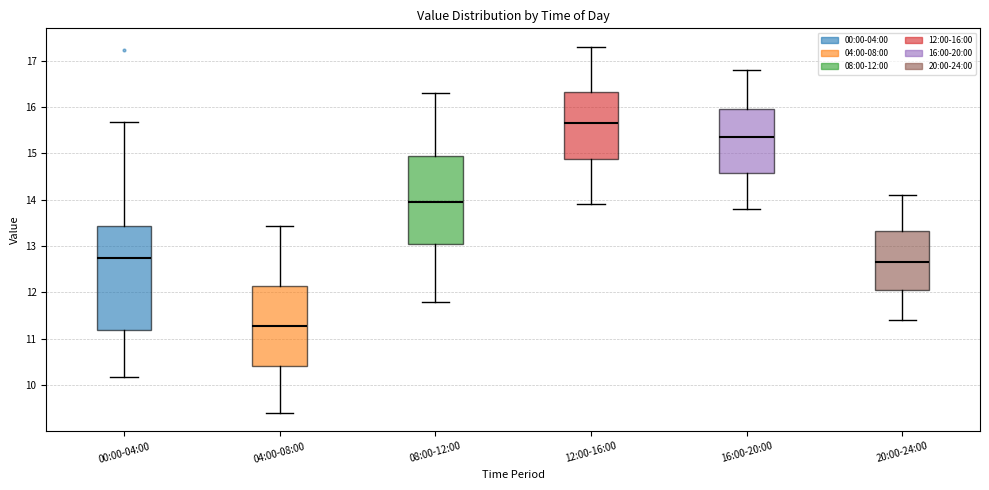

Where does the lower whisker of the box for 00:00-04:00 end on the y-axis? The values are not printed on the chart, so give them approximately, as read against the axis.

10.2